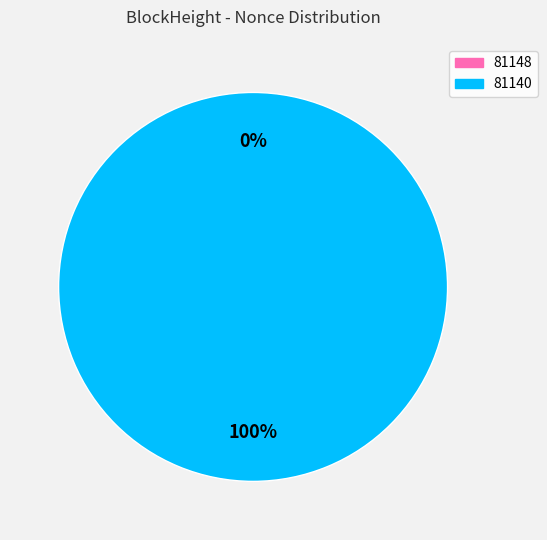

Which category has the biggest portion of the pie?

81140